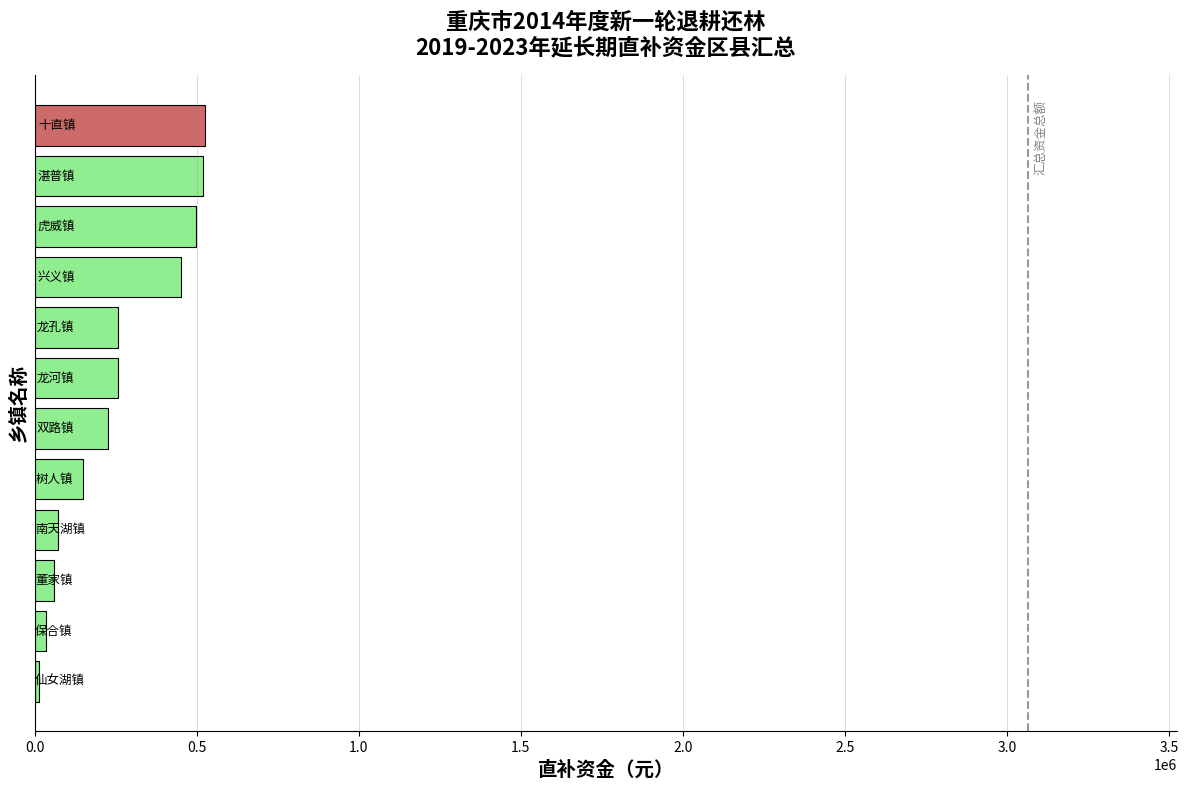

What is the difference between the maximum and minimum values?

513500